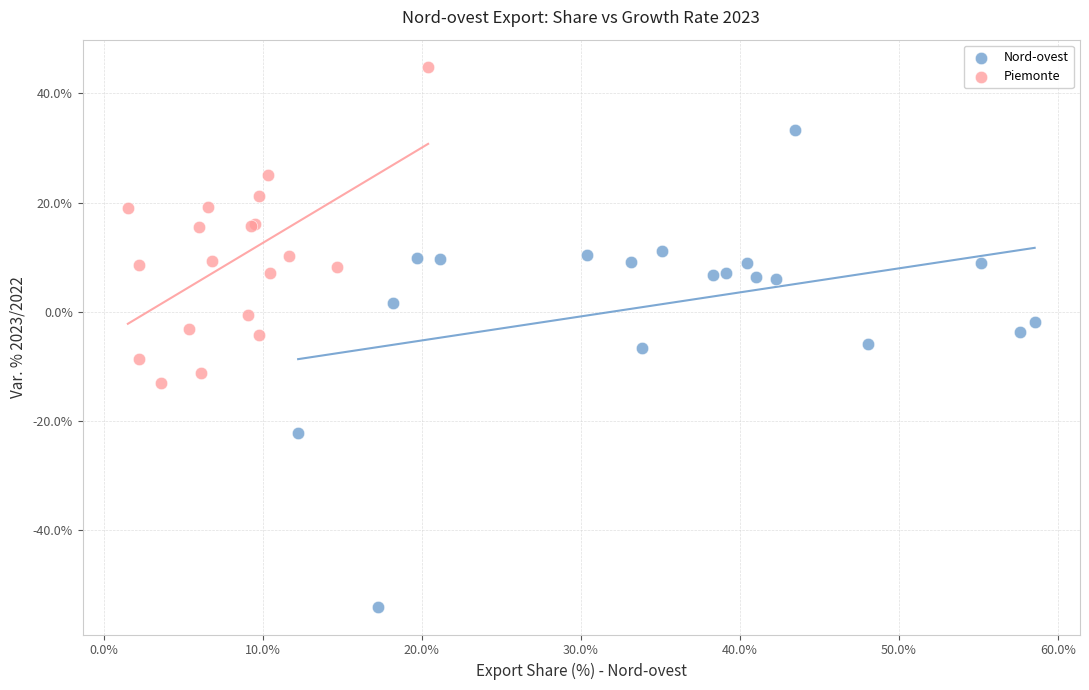

Which series contains the highest Y value?

Piemonte